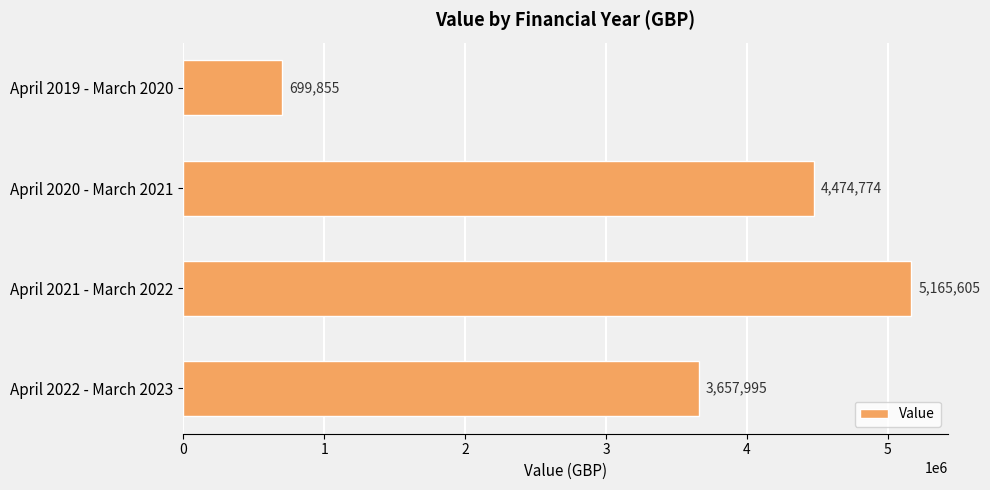

What is the approximate value at April 2022 - March 2023?

3657995.4